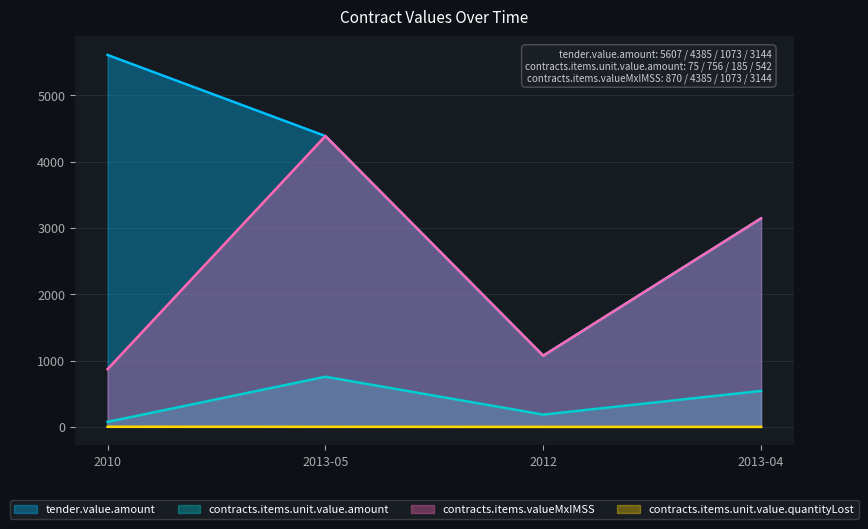

Reading left to right, list all the values displayed in this chart.

tender.value.amount: 2010=5607.3	2013-05=4384.8	2012=1073.0	2013-04=3143.6
contracts.items.unit.value.amount: 2010=75.0	2013-05=756.0	2012=185.0	2013-04=542.0
contracts.items.valueMxIMSS: 2010=870.0	2013-05=4384.8	2012=1073.0	2013-04=3143.6
contracts.items.unit.value.quantityLost: 2010=1.6	2013-05=1.0	2012=0.0	2013-04=0.0